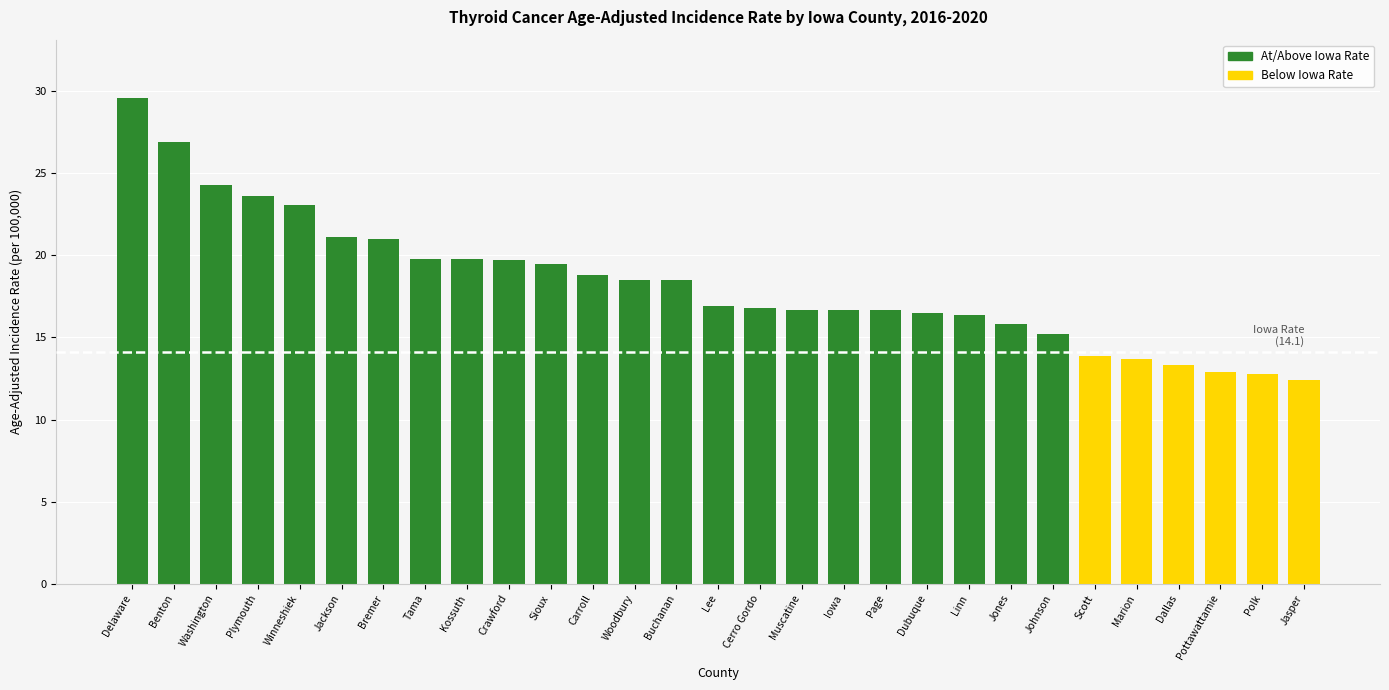

What is the change in value from Benton to Linn?

-10.5